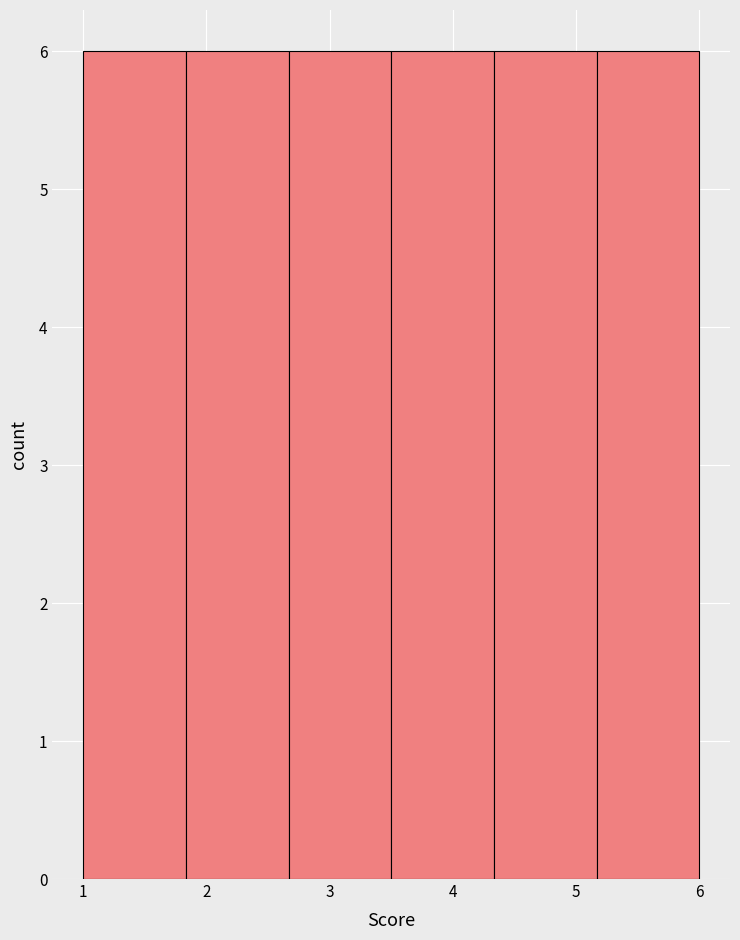

Reading left to right, transcribe this chart: for each bar, give the range it covers on the x-axis and its height. Neither the bar edges nor the heights are printed on the chart, so give them approximately, as read against the axes.

1.0 to 1.8: 6
1.8 to 2.7: 6
2.7 to 3.5: 6
3.5 to 4.3: 6
4.3 to 5.2: 6
5.2 to 6.0: 6